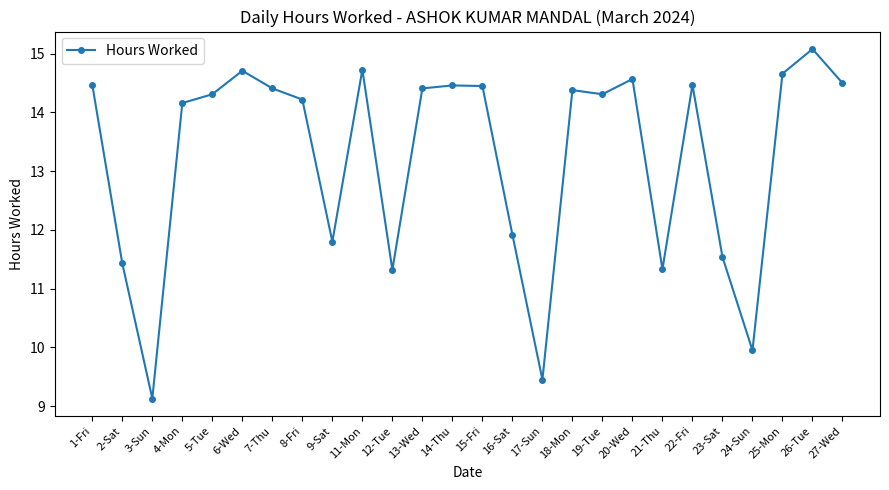

At which category does the data reach its first local valley?

3-Sun